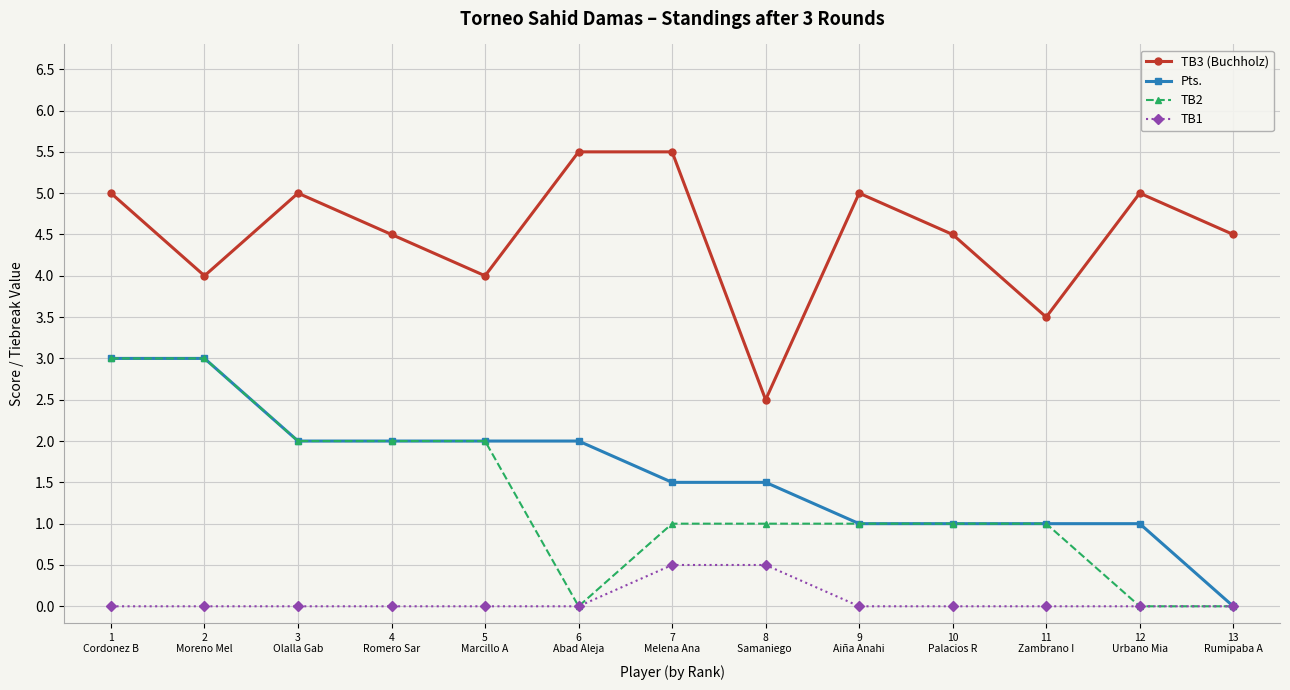

True or false: TB3 (Buchholz) and Pts. cross at least once.

False